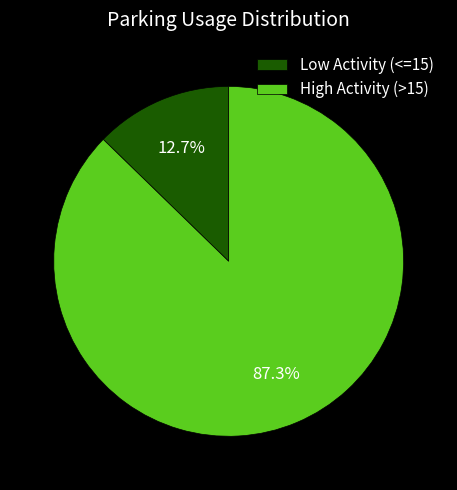

Which slice is the largest?

High Activity (>15)